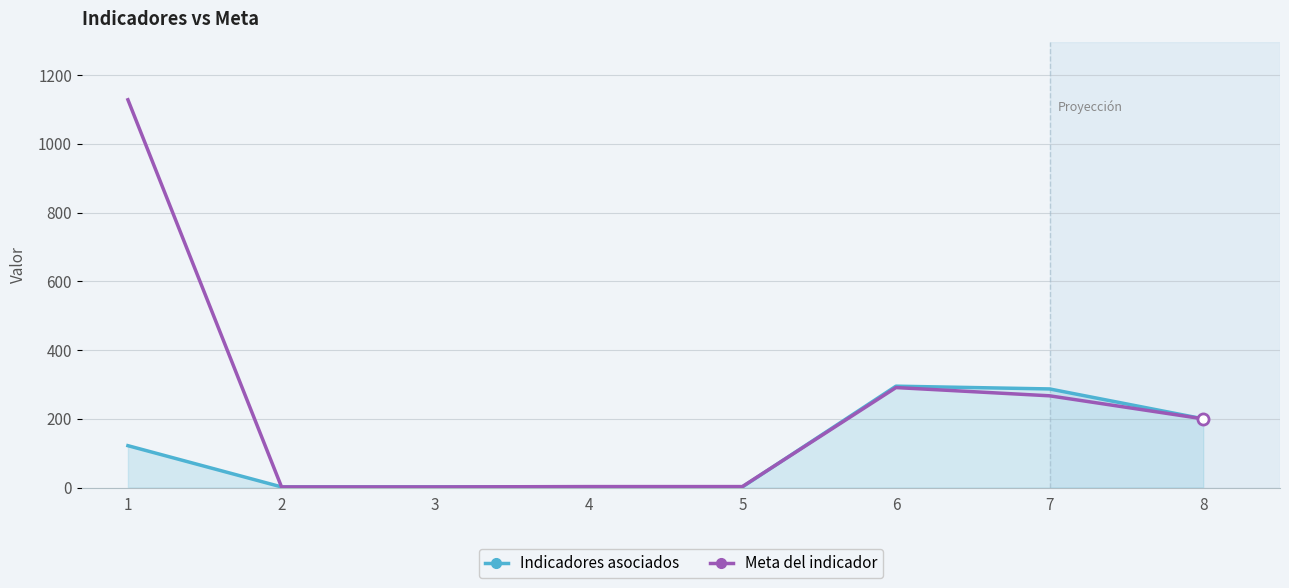

Is the value of Meta del indicador at 2 greater than the value of Indicadores asociados at 7?

No